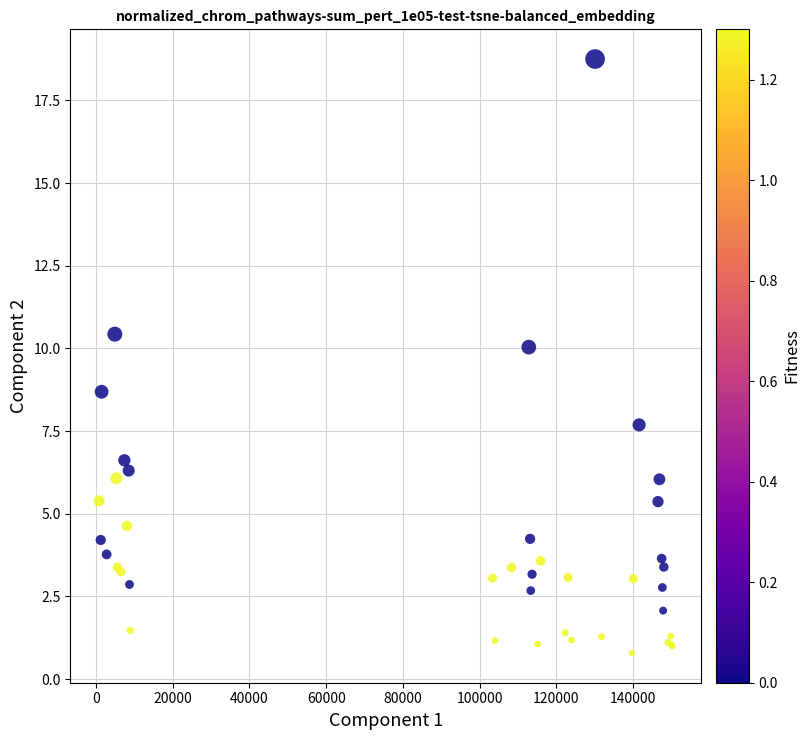

What Y value in the scatter plot is closest to 9?

8.7